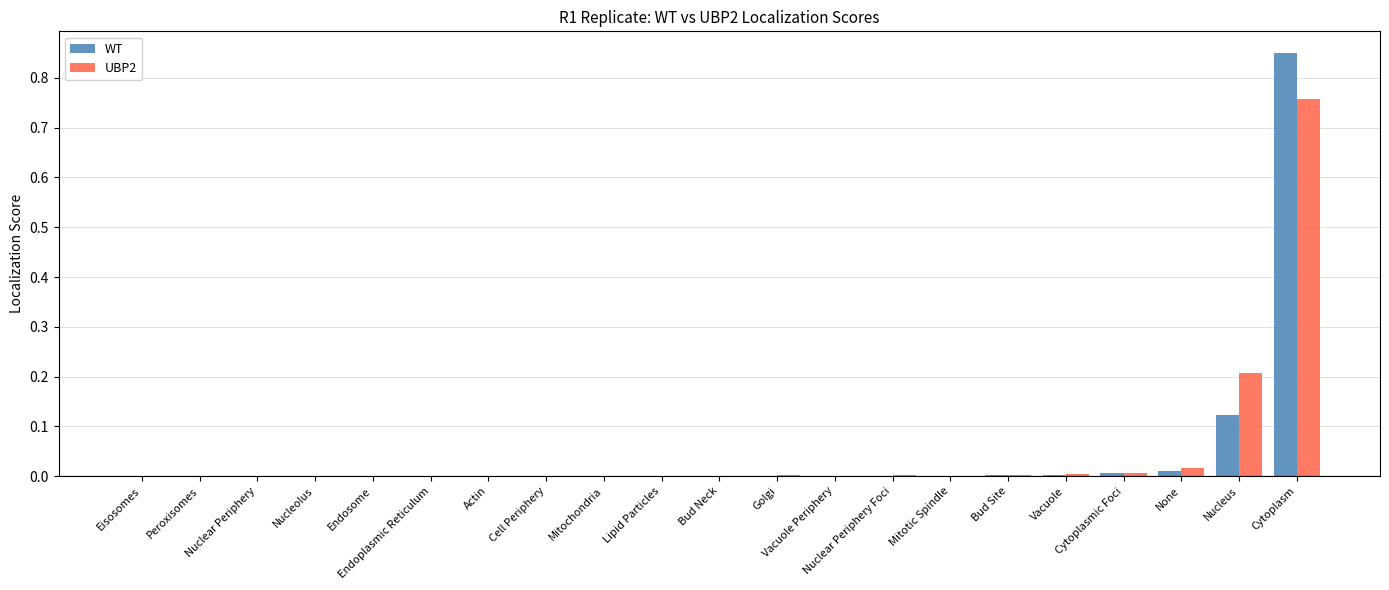

What position from the right is Nucleus?

2